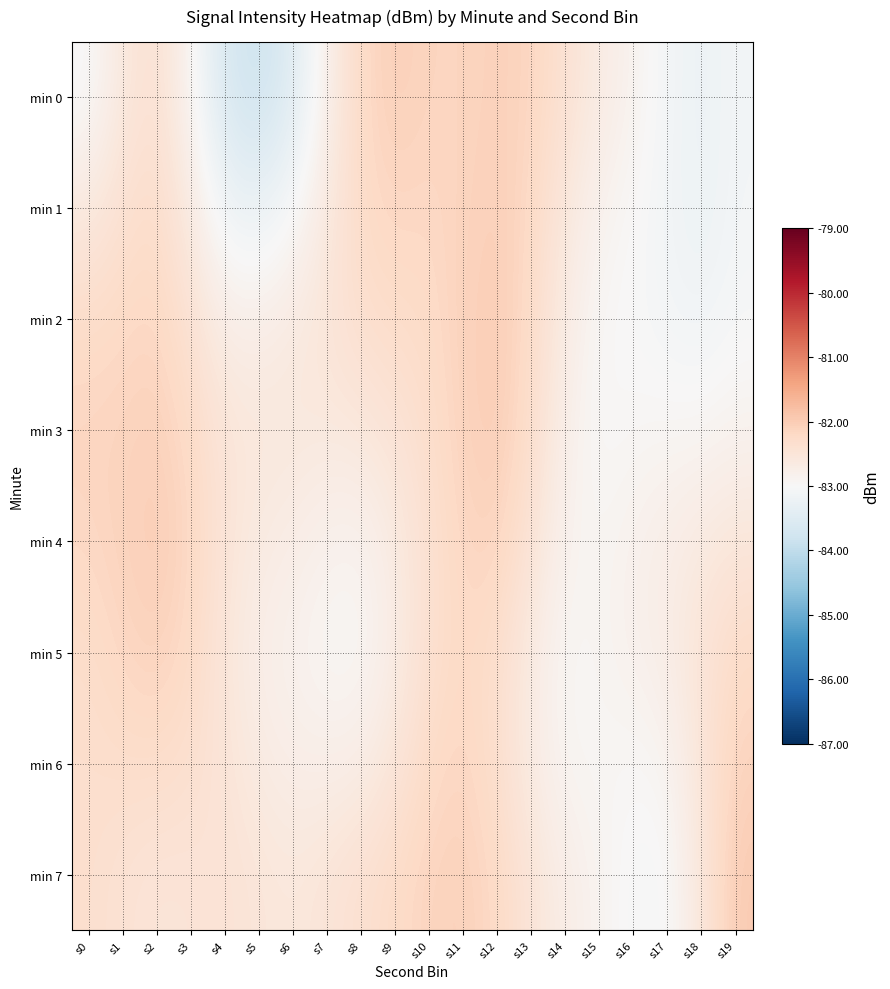

At which category is the sum across all series the highest?

s11